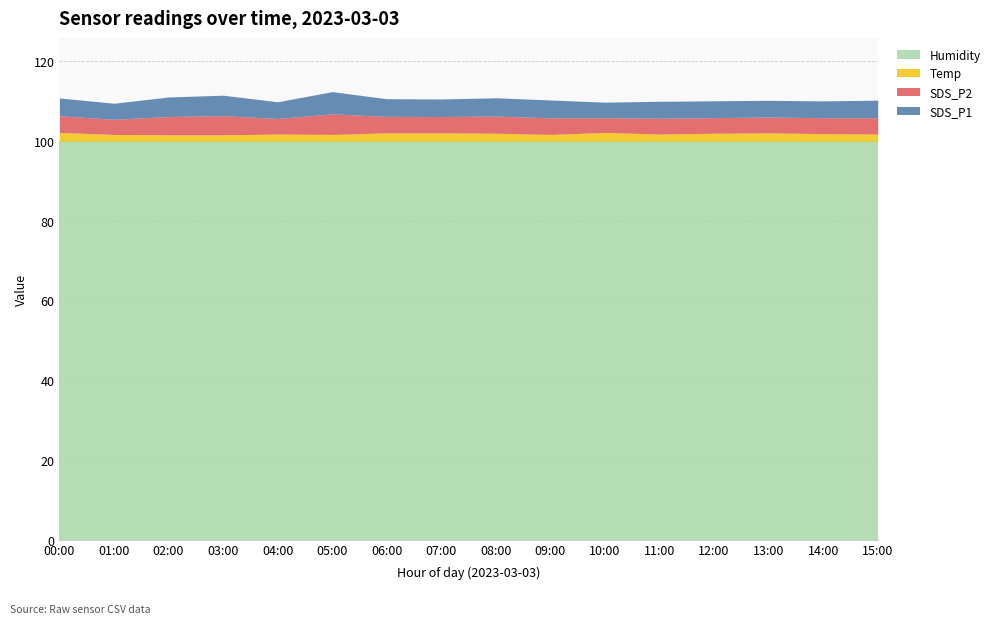

What is the label of the 4th point from the right?

12:00